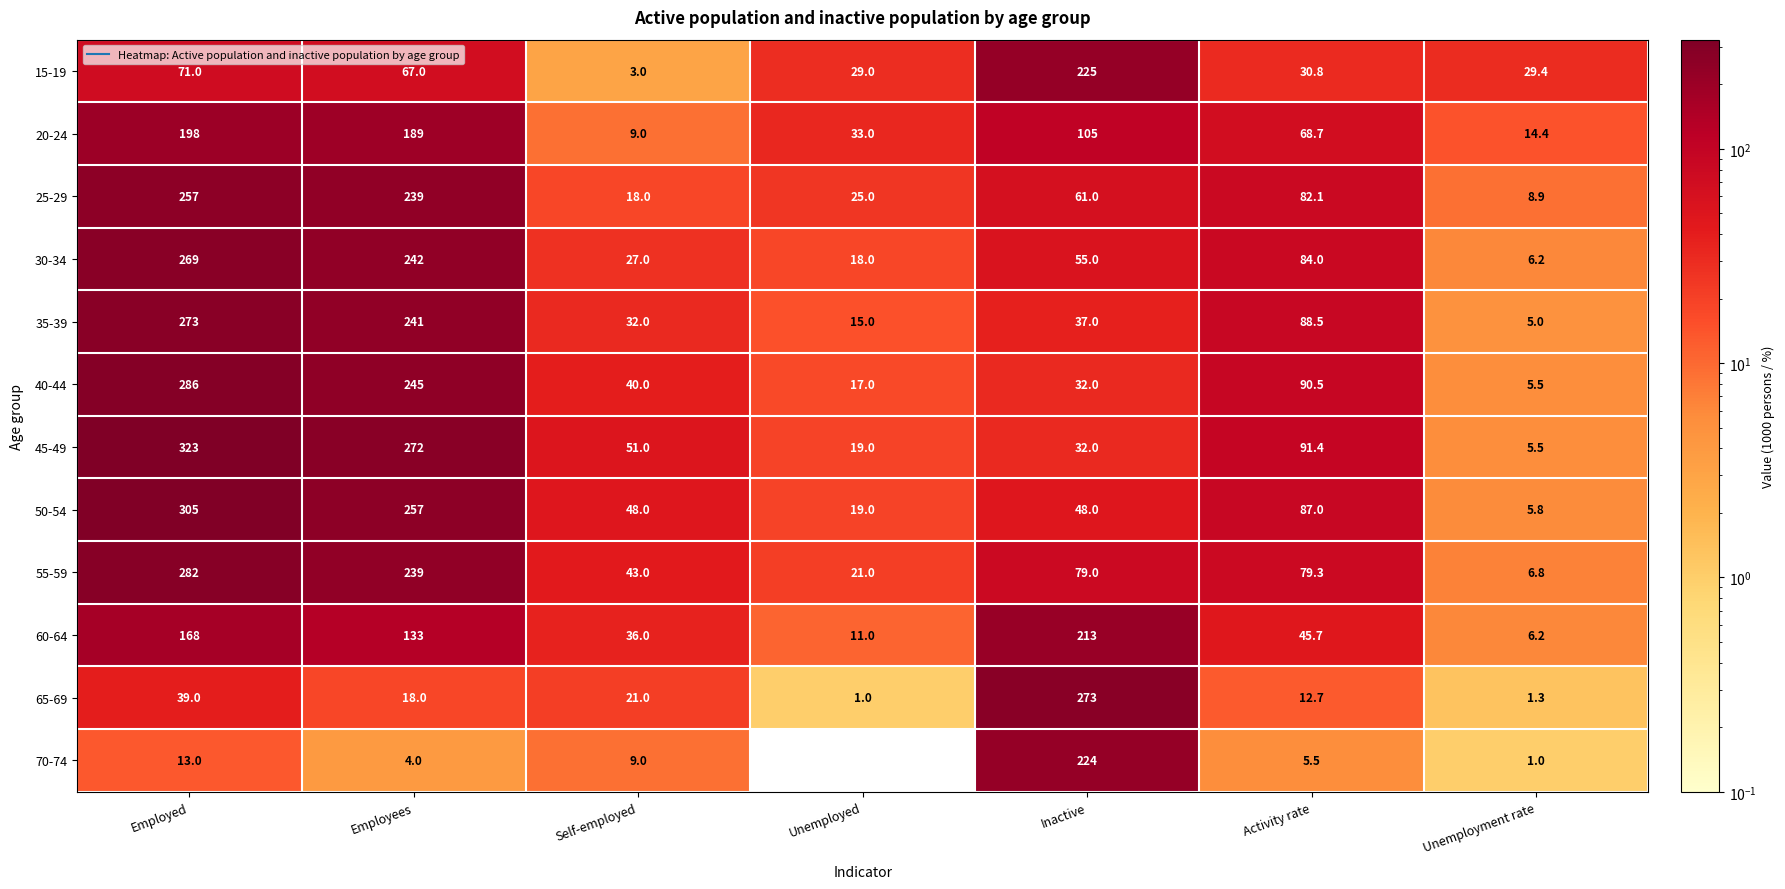

Which series has the largest total across all categories?

45-49